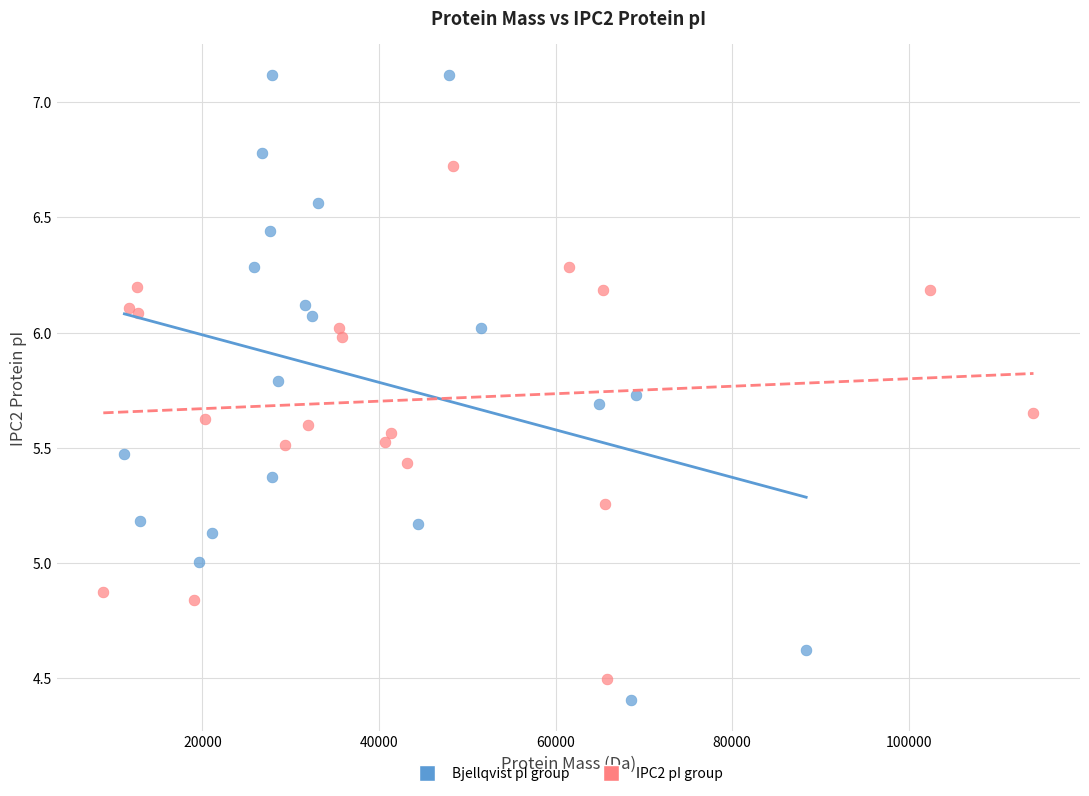

Which series has the widest spread of Y values?

Bjellqvist pI group